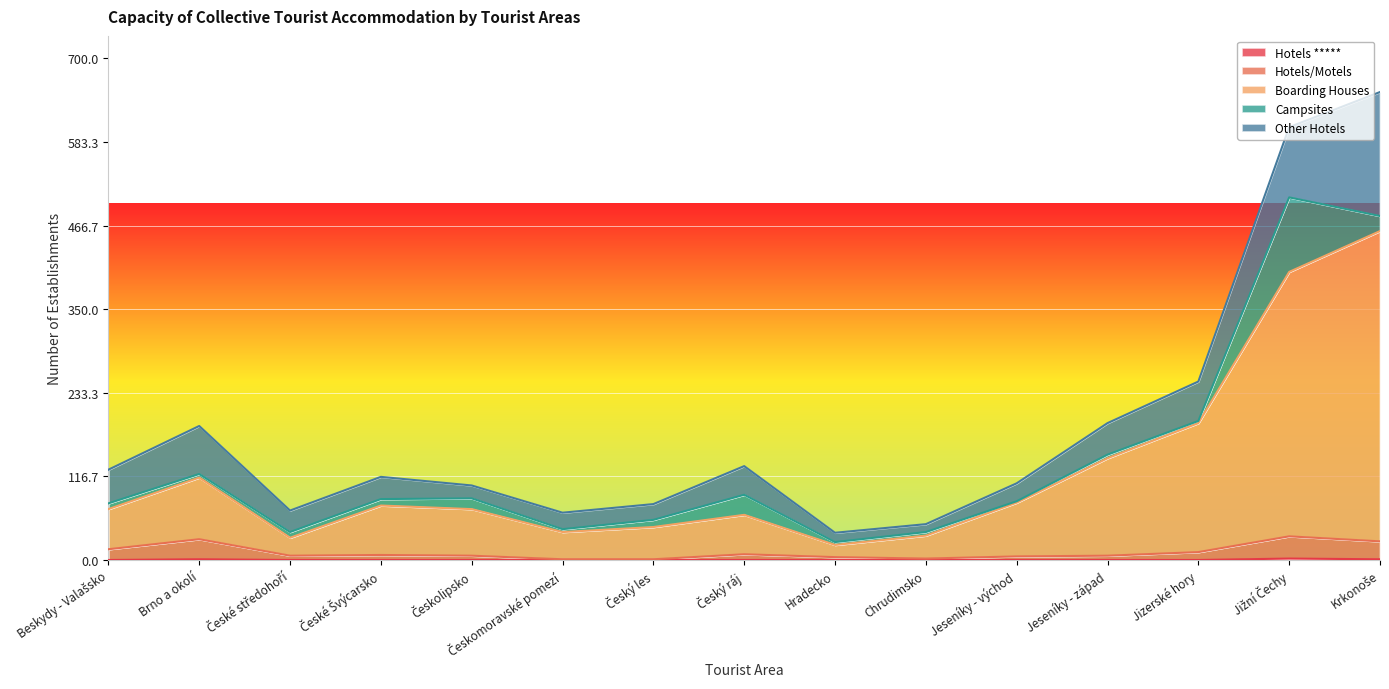

At which label does Hotels/Motels first exceed 6?

Beskydy - Valašsko